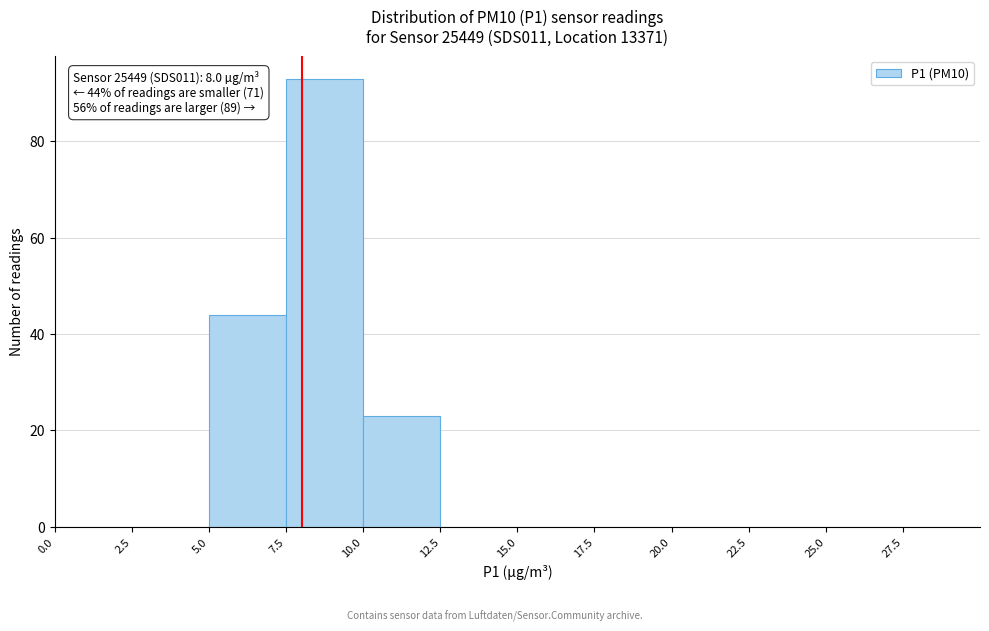

Which range on the x-axis has the tallest bar?

7.5 to 10.0